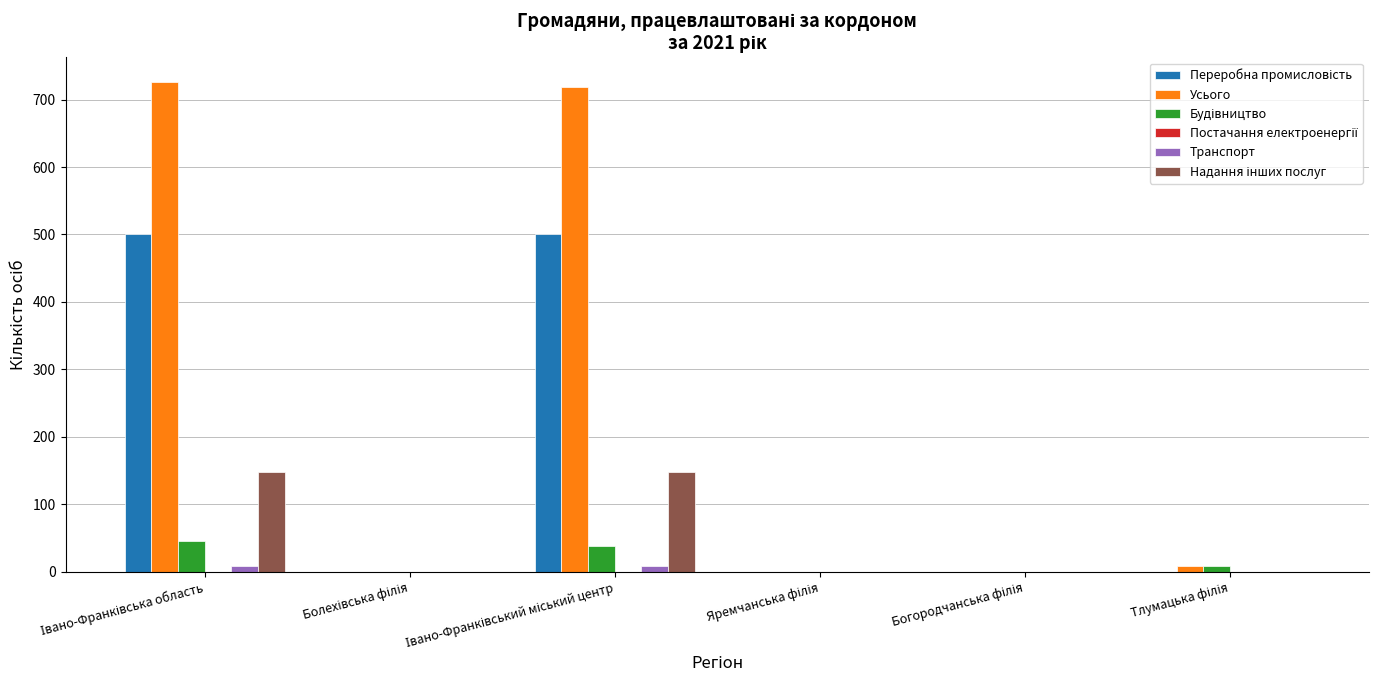

Count the number of categories in the chart.

6